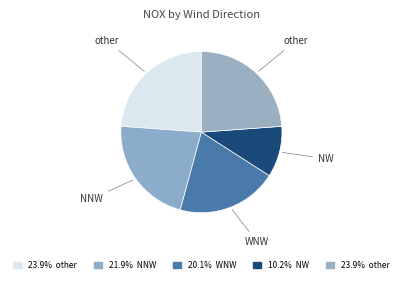

Which category has the smallest portion of the pie?

NW